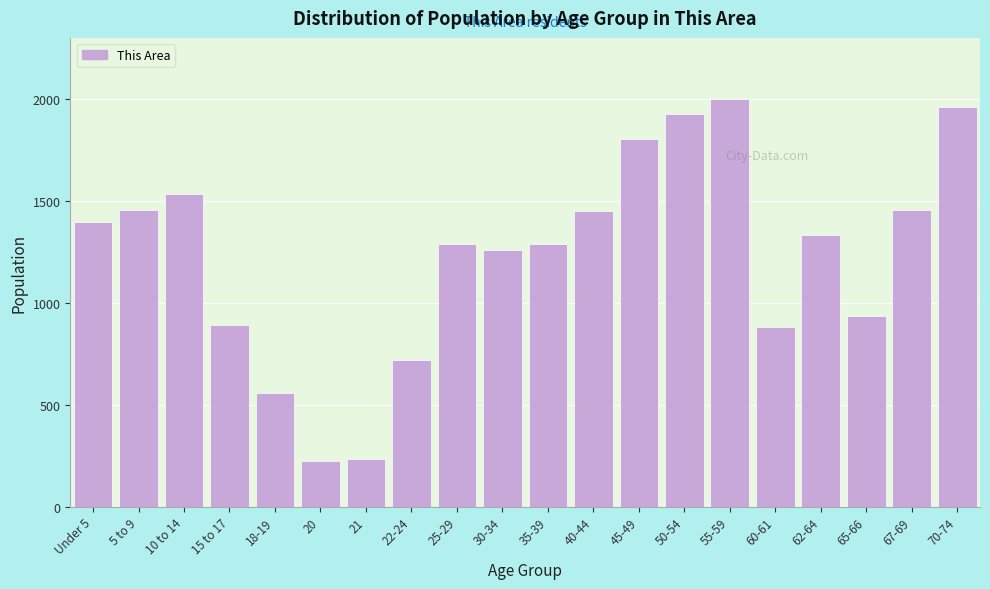

What is the greatest value displayed?

2000